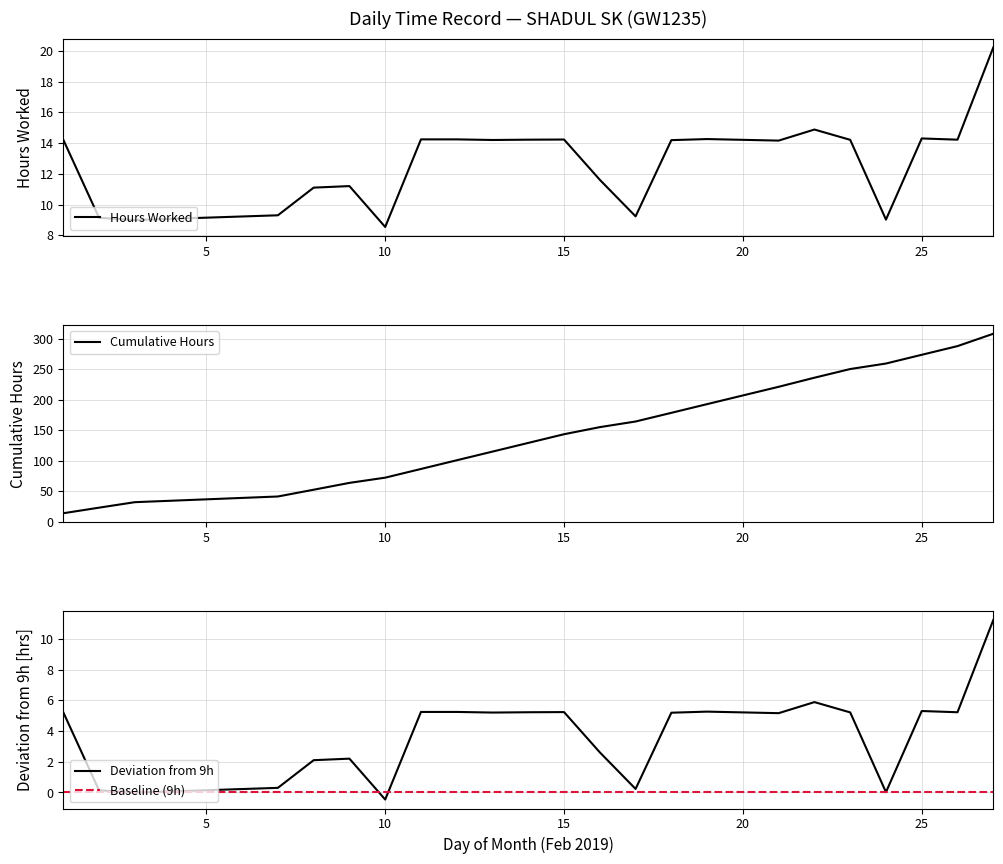

What is the sum of the values at 9 and 2?

20.3